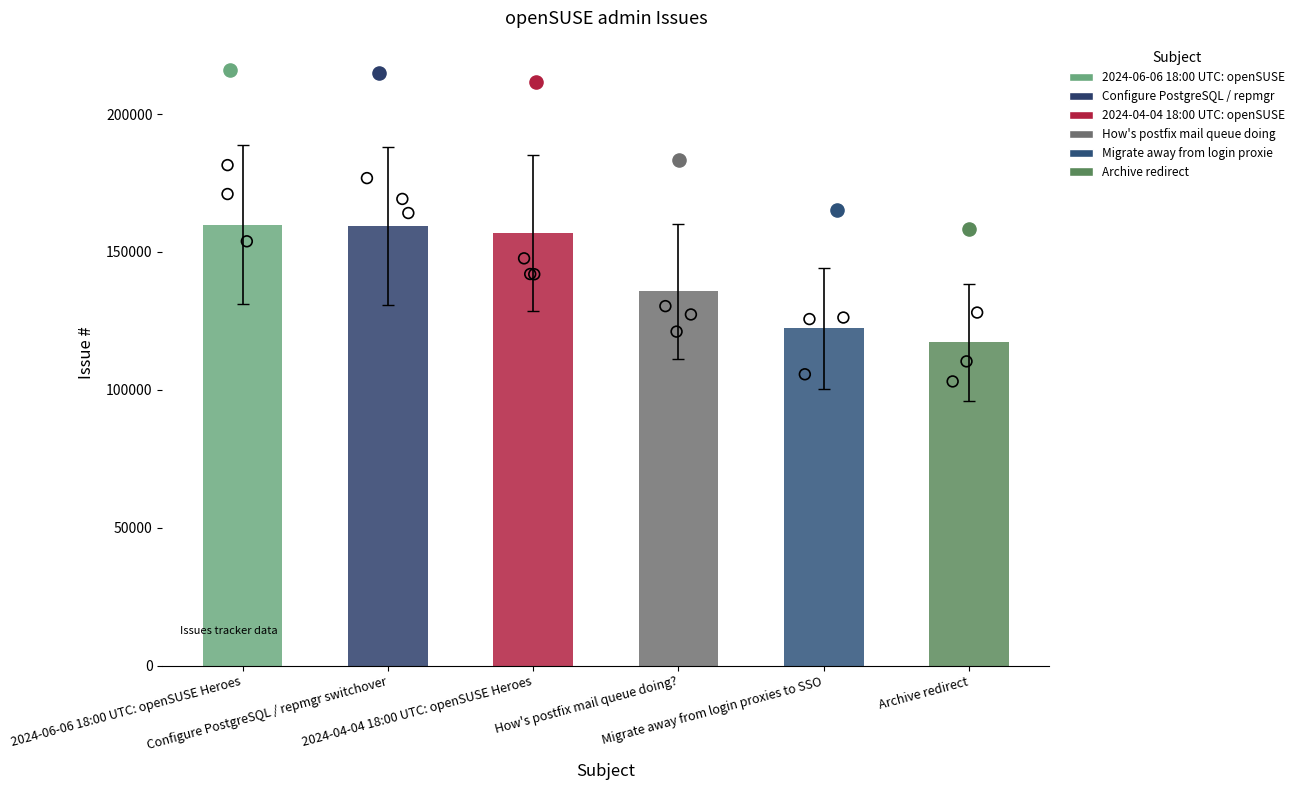

What is the ratio of the value at How's postfix mail queue doing? to the value at Archive redirect?

1.2